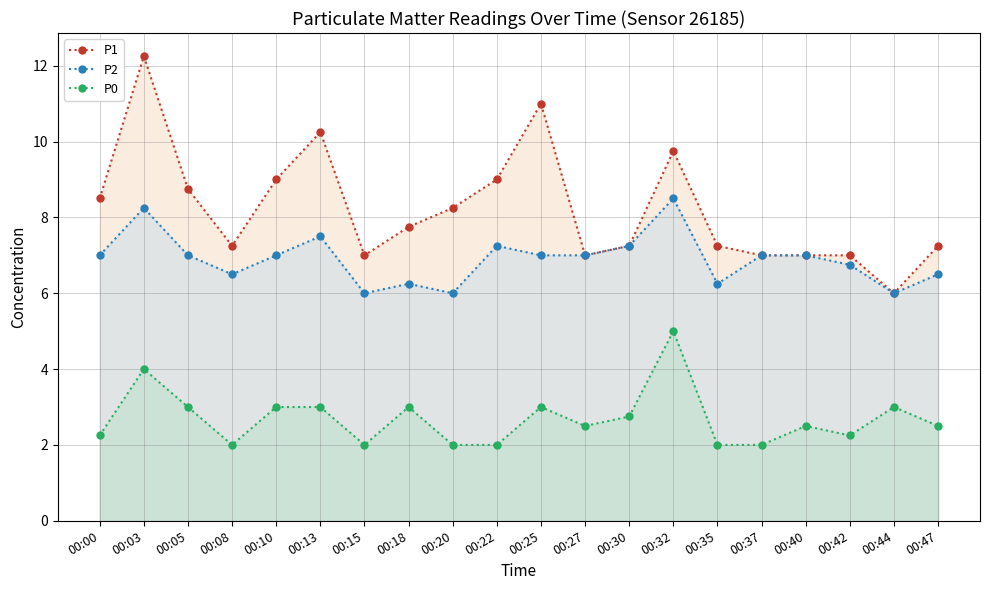

Where is the first local minimum for P0?

00:08